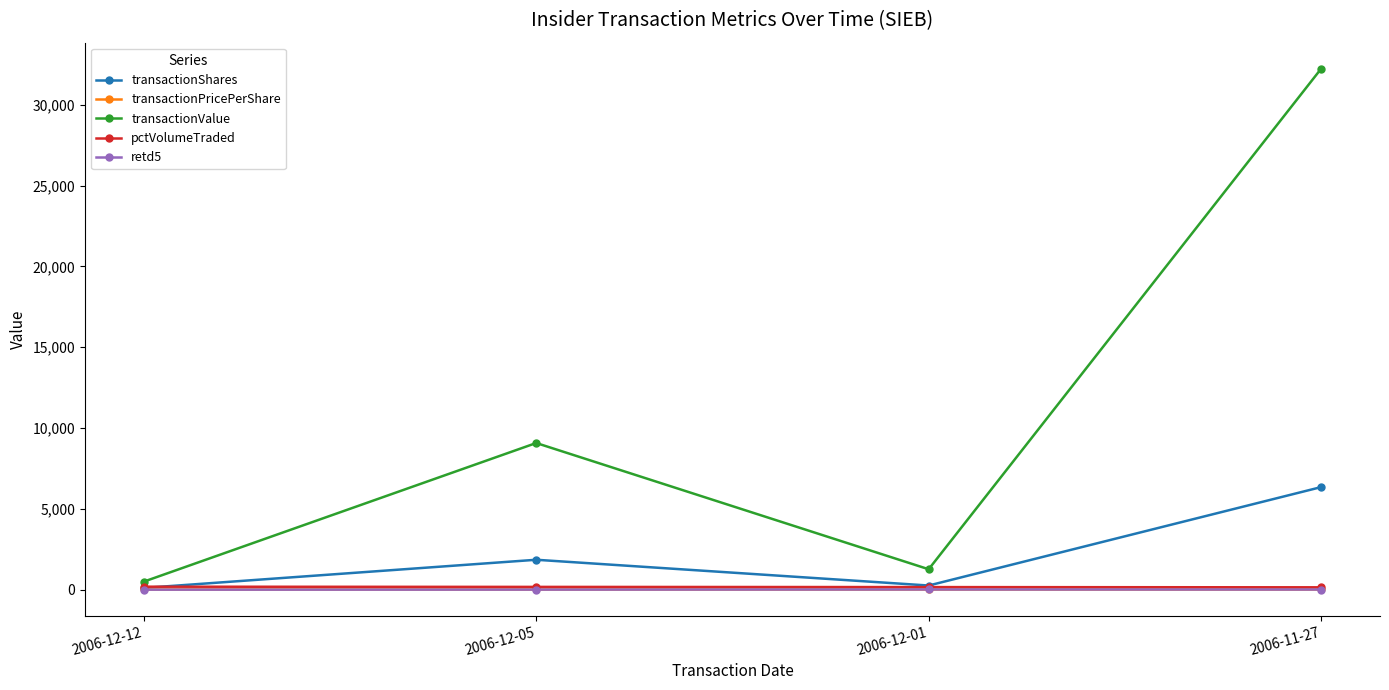

Which category has the highest value across all series?

2006-11-27